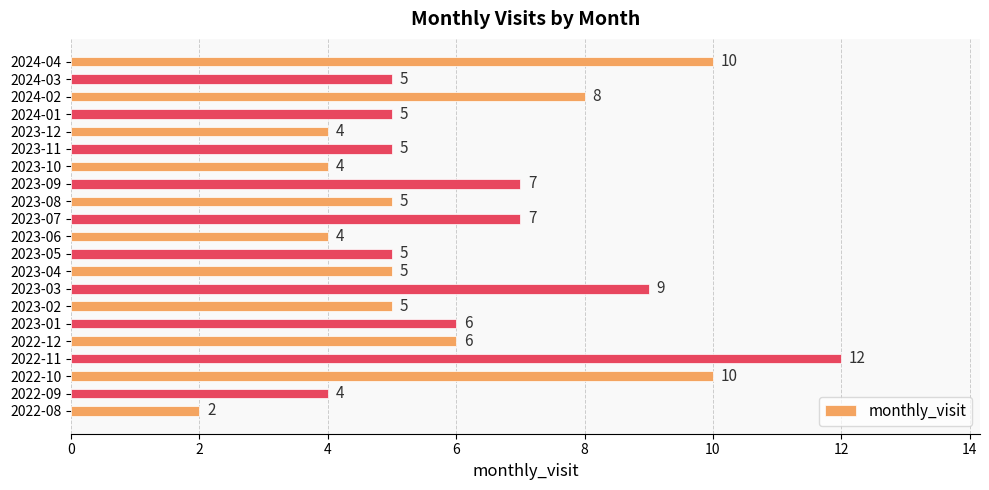

The value at 2024-03 is 7. True or false?

False